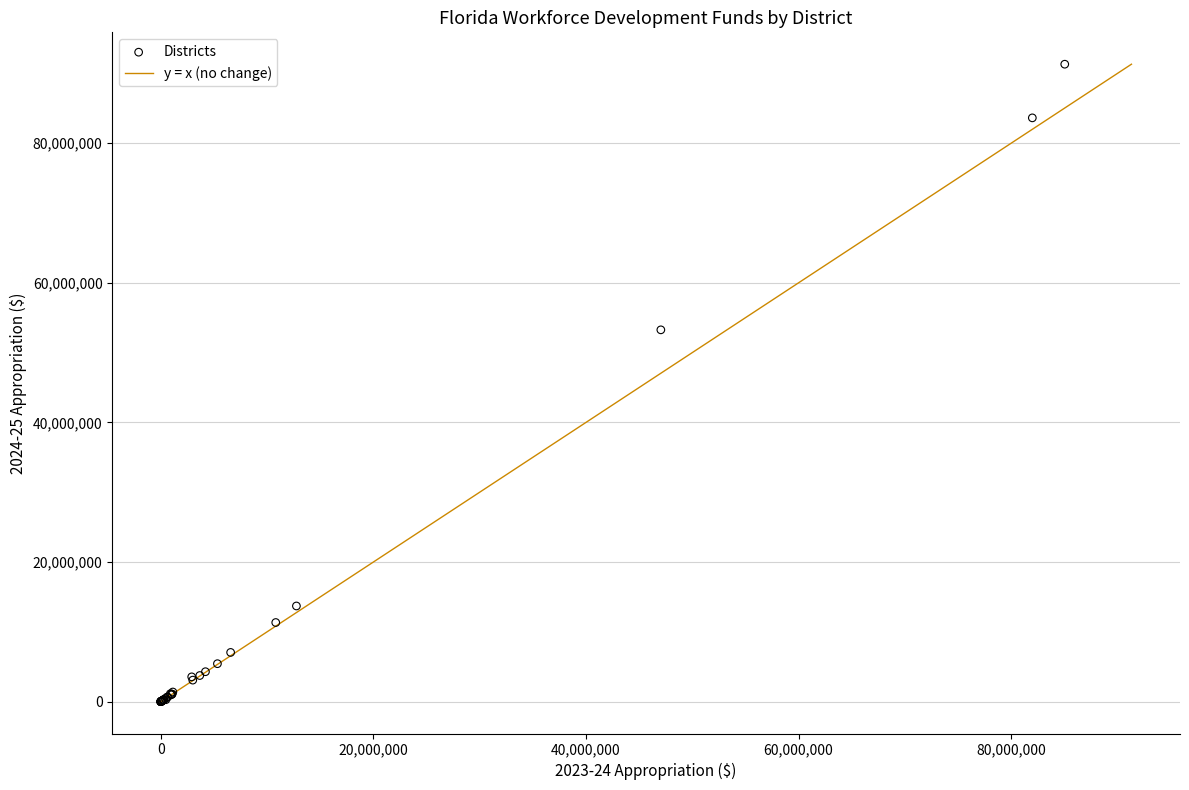

What Y value in the scatter plot is closest to 45657502?

53261250